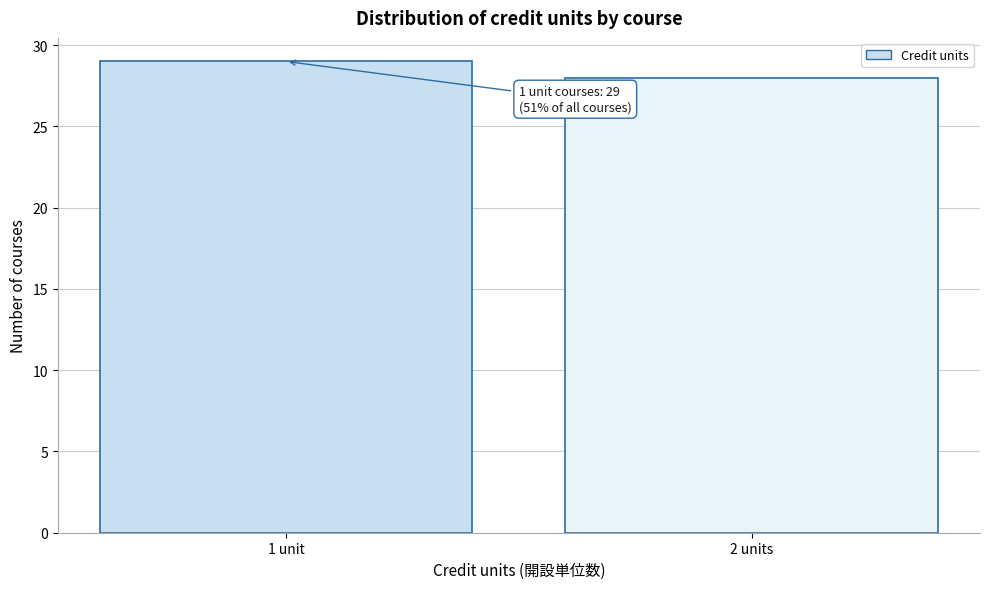

Reading left to right, extract all data points from this chart.

1 unit=29	2 units=28